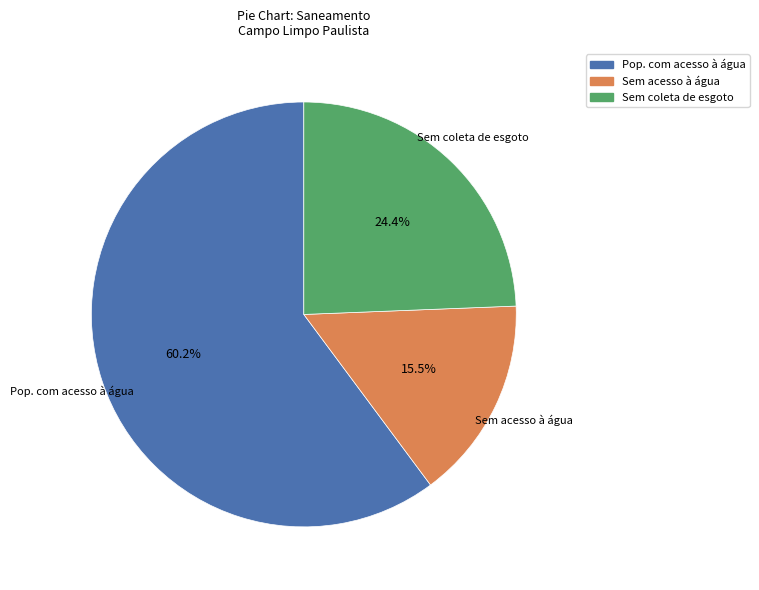

How many slices are in this pie chart?

3